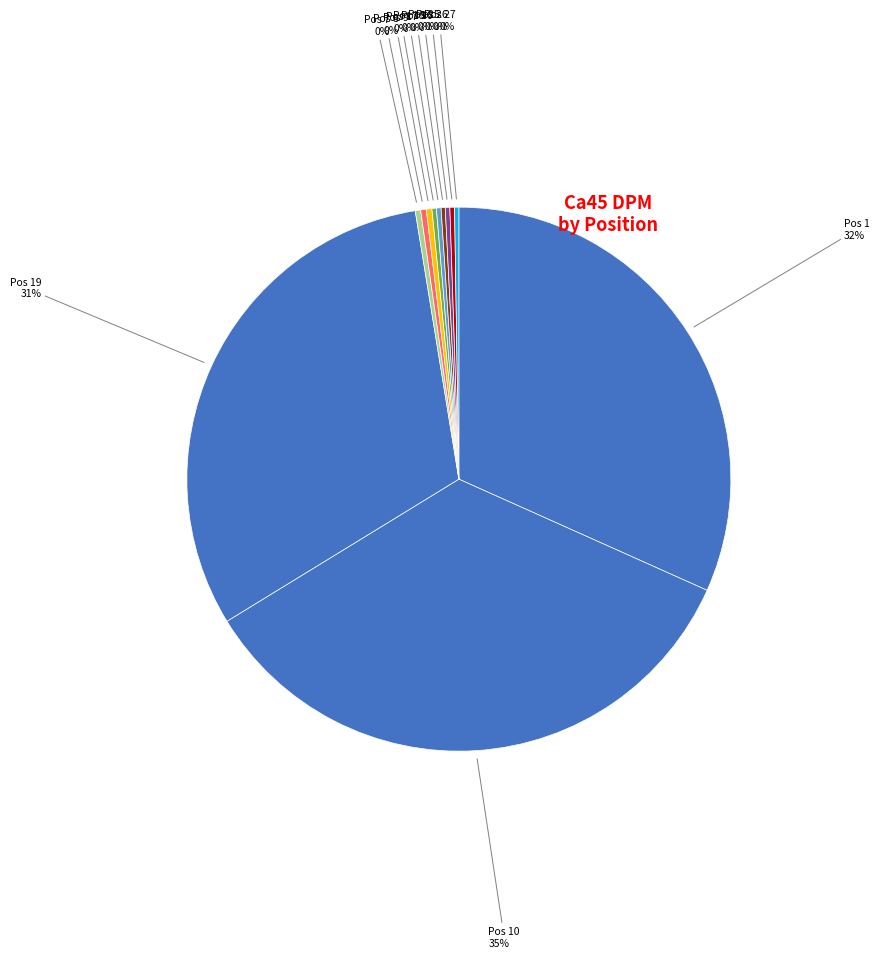

To the nearest percent, what is the difference between the largest and smallest slice percentages?

34%